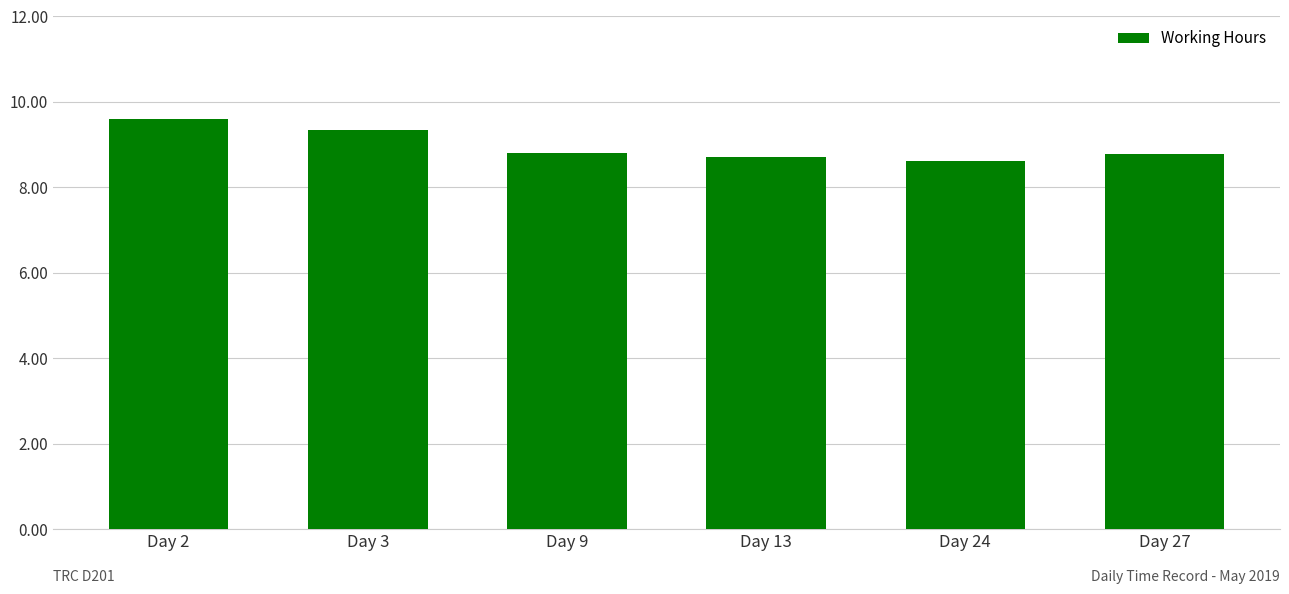

The value at Day 27 is 15.1. True or false?

False